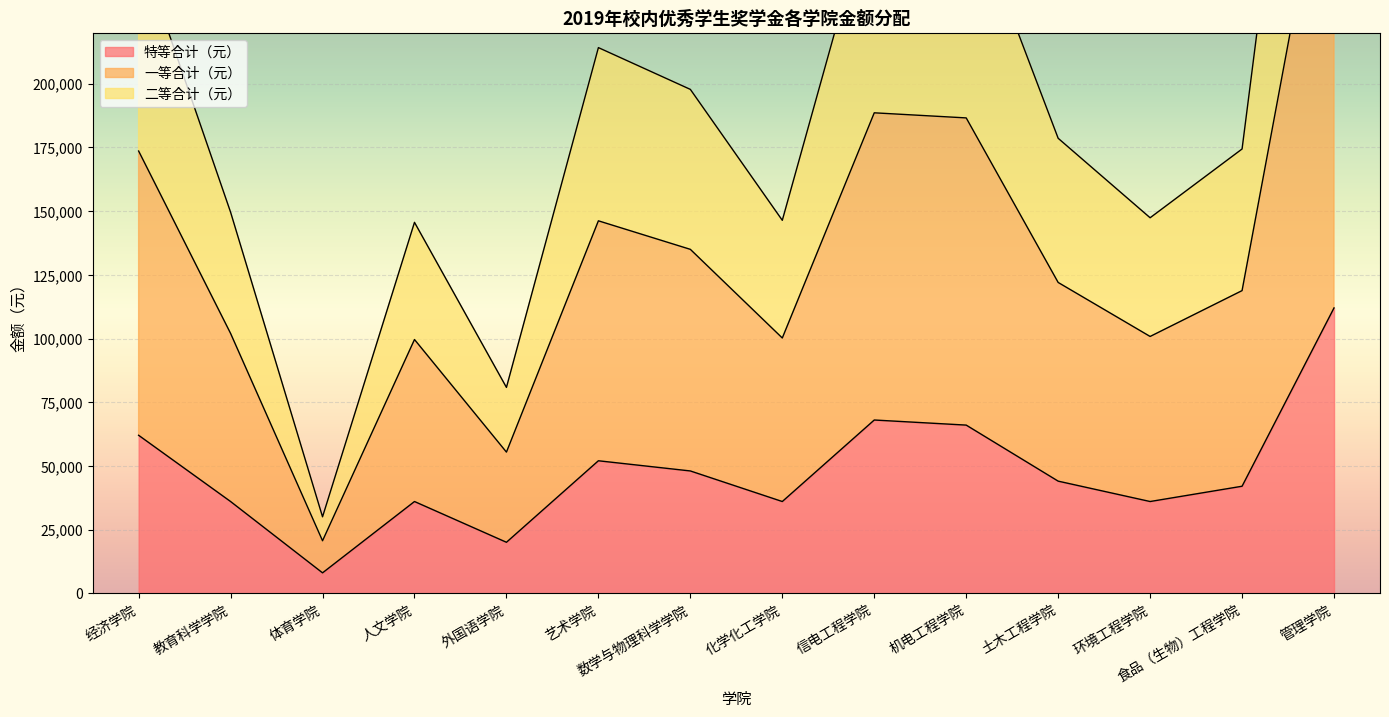

Which series has the largest total across all categories?

一等合计（元）